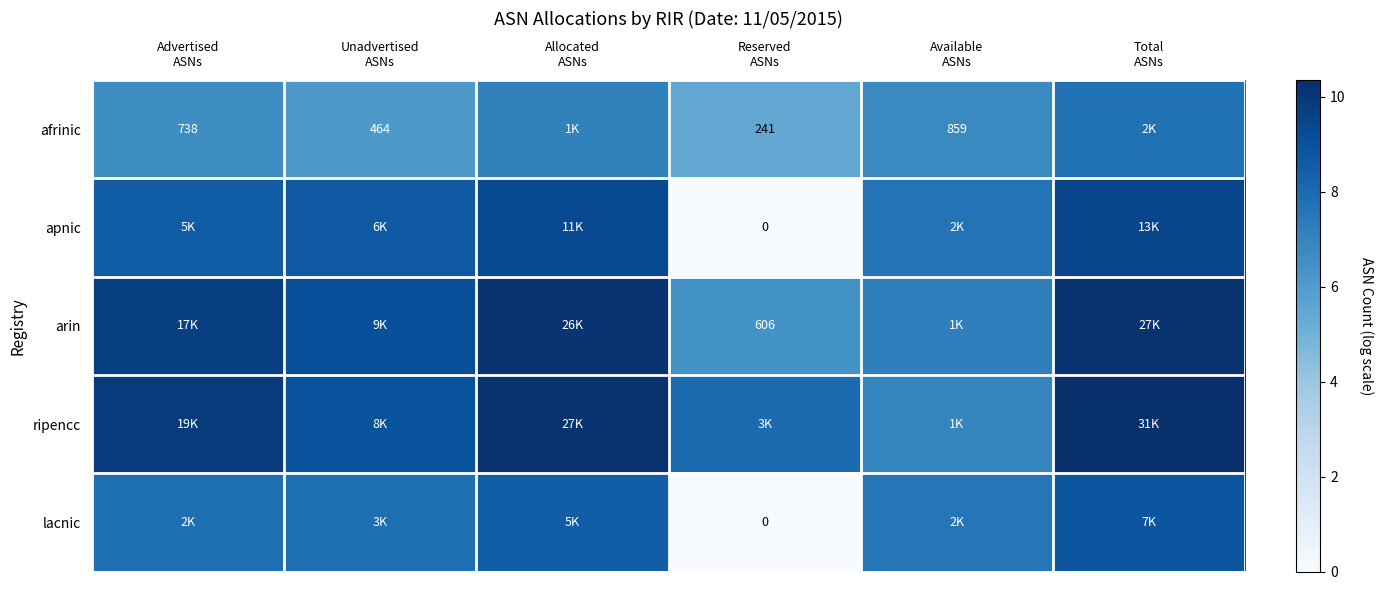

Is it true that apnic equals 5.6 at Advertised ASNs?

False